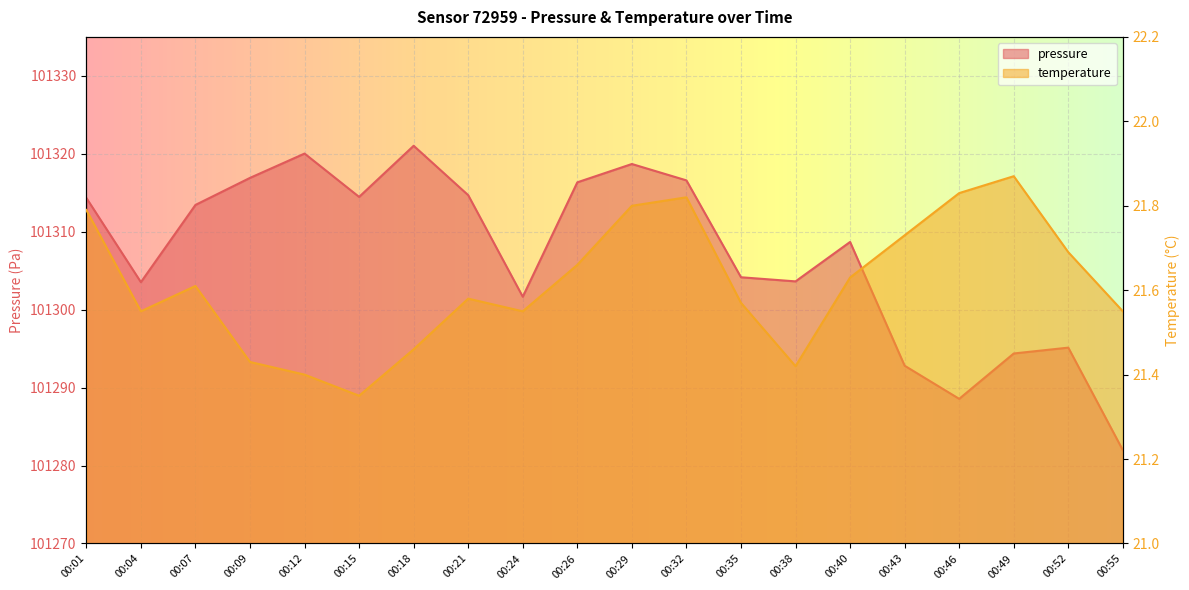

True or false: pressure and temperature cross at least once.

False